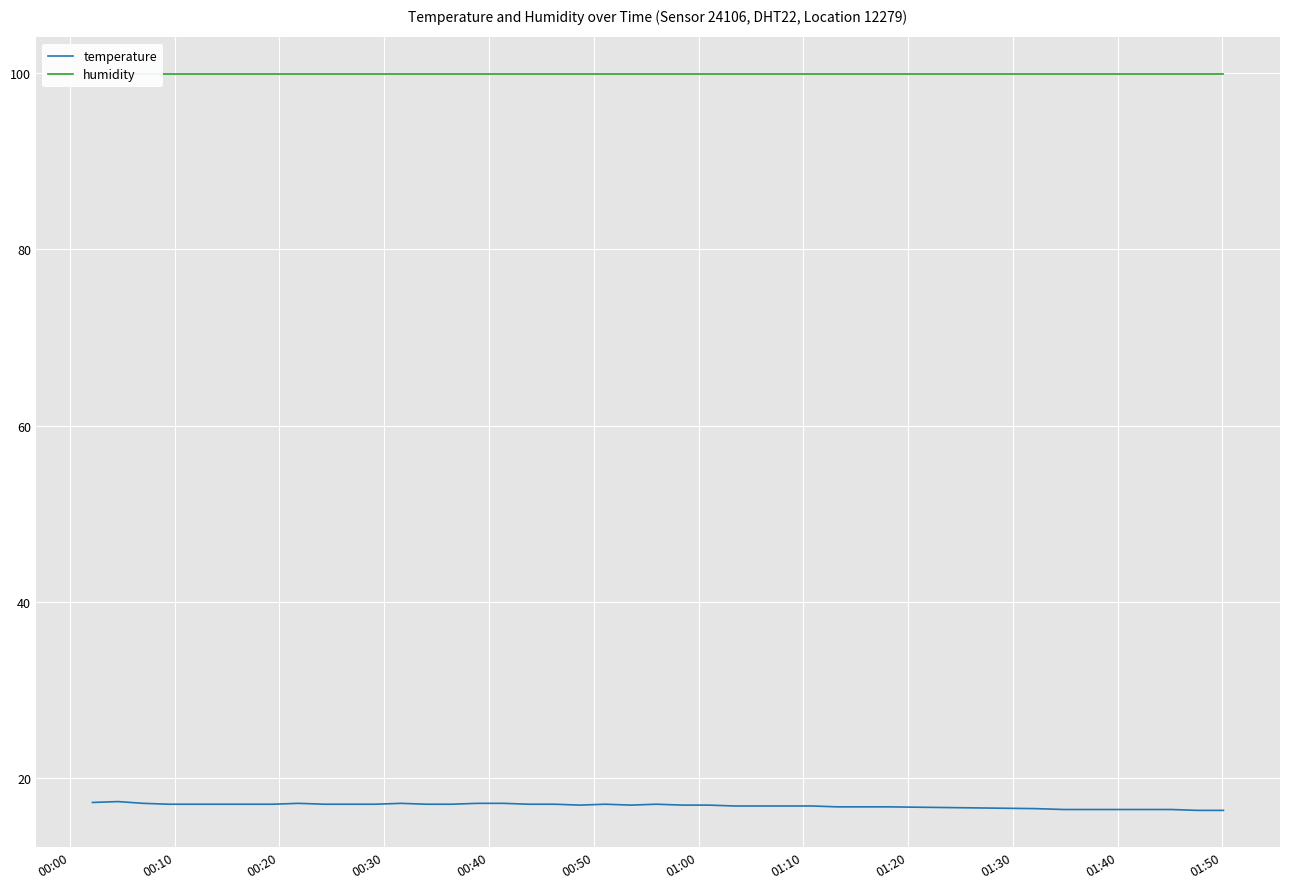

Which series has the largest range (max minus min)?

temperature